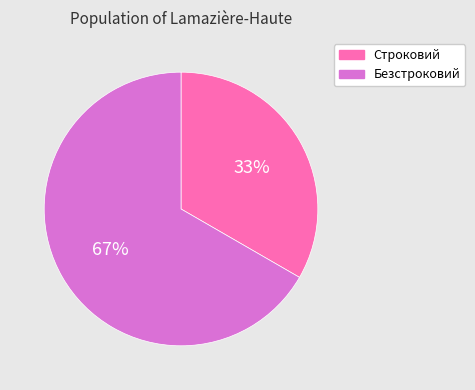

What is the largest slice in the pie chart?

Безстроковий